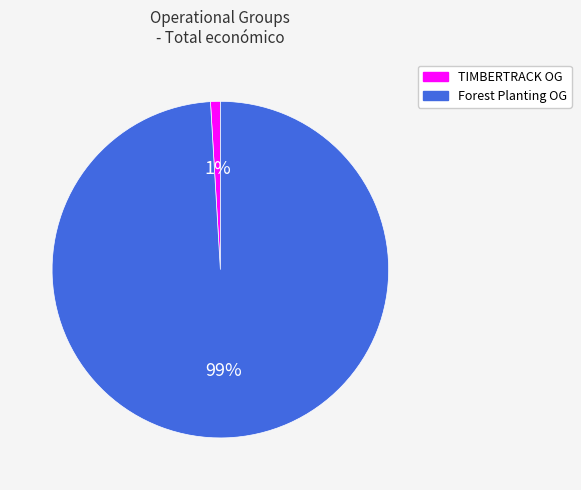

True or false: Forest Planting OG accounts for 89% of the total.

False